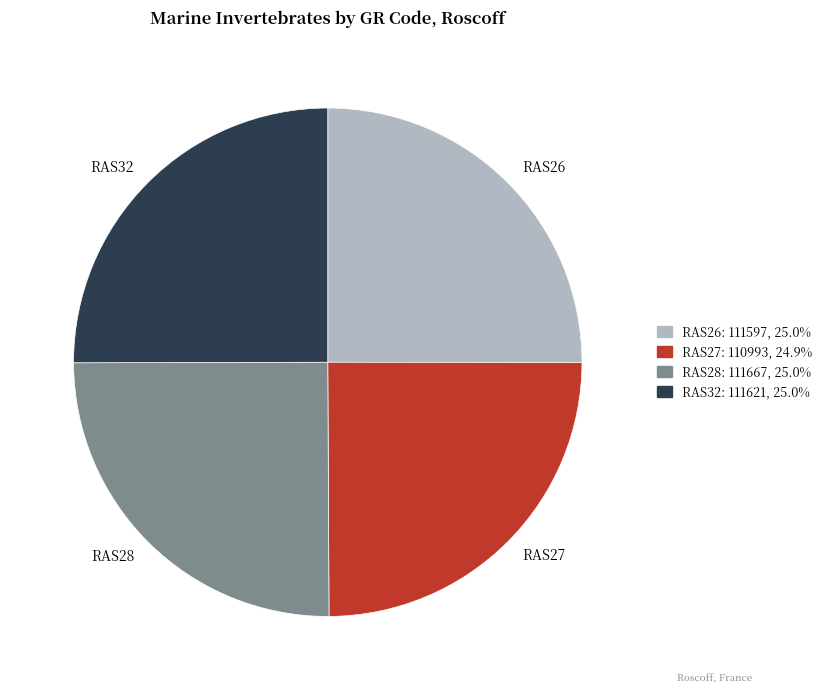

Approximately how many times larger is the value at RAS27 compared to RAS28?

1.0